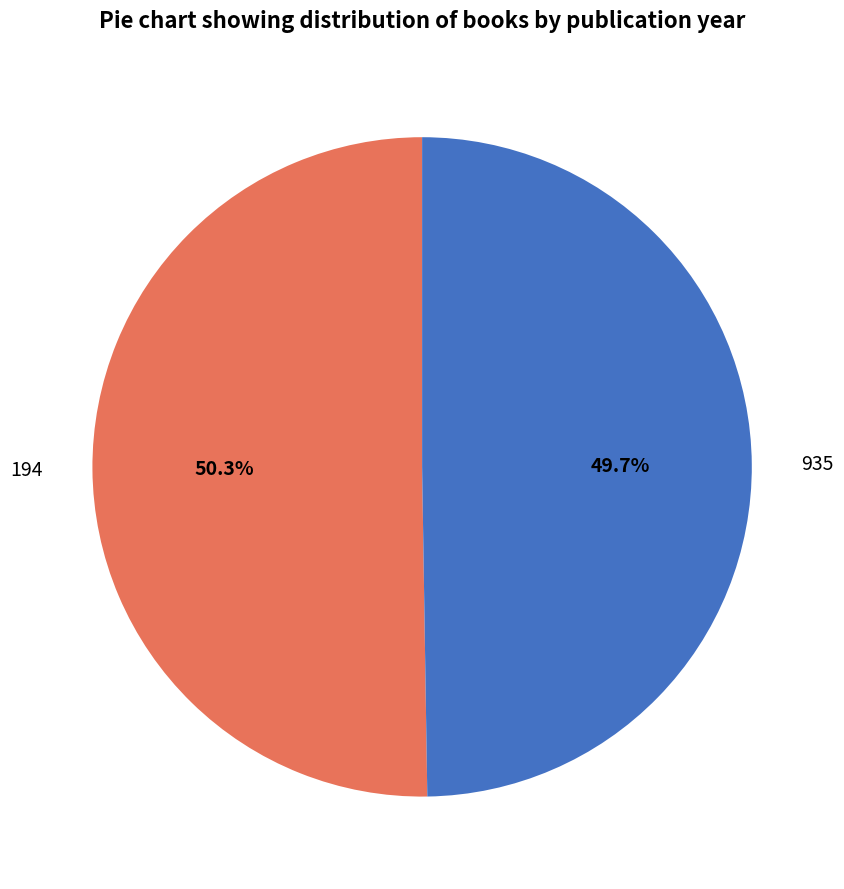

What portion of the pie excludes 194?

49.7%